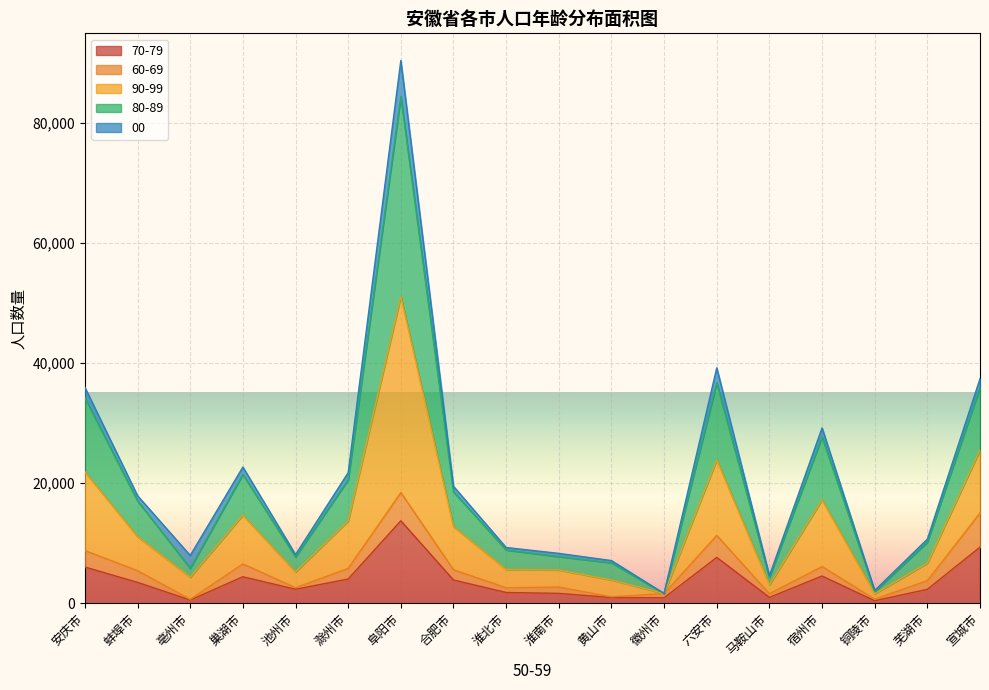

True or false: 90-99 and 70-79 cross at least once.

False